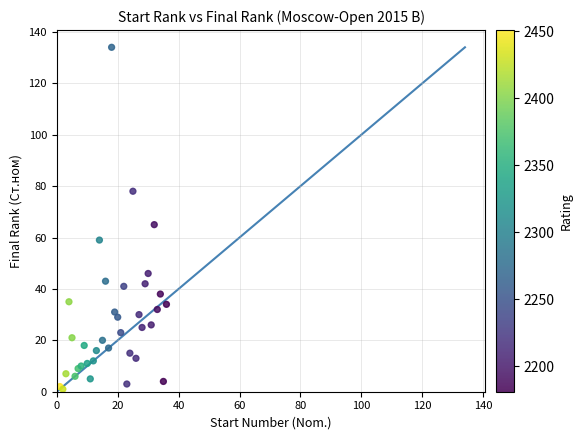

What Y value in the scatter plot is closest to 67?

65